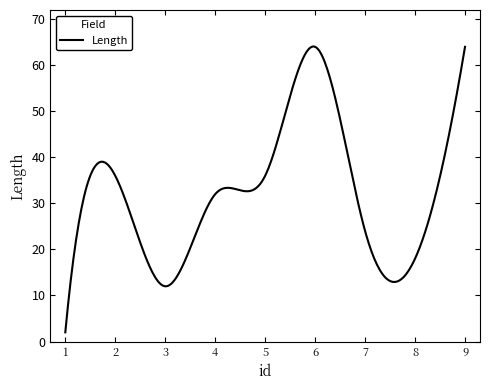

How many lines are shown in the chart?

1